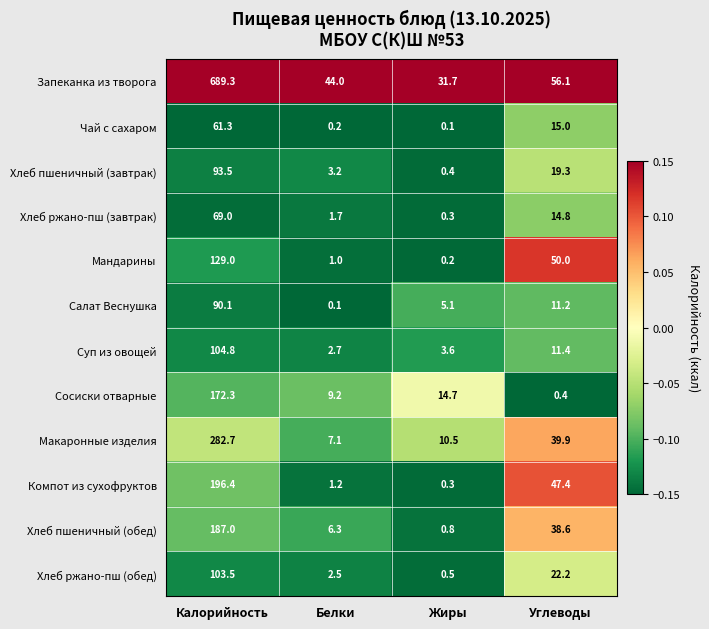

Which series has the largest range (max minus min)?

Запеканка из творога